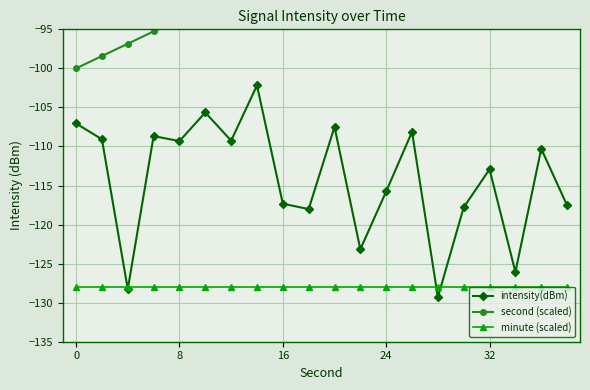

Rank the series by their average value, from lowest to highest.

minute (scaled), intensity(dBm), second (scaled)